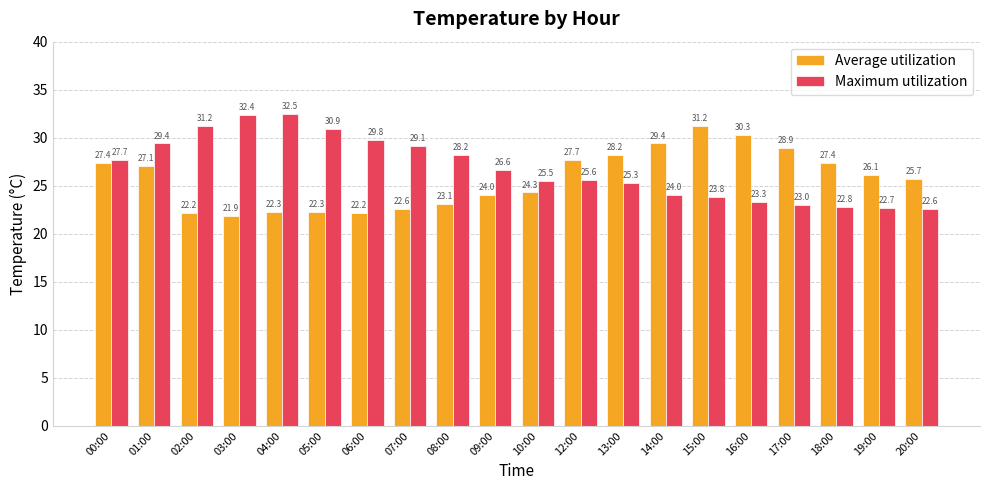

What are all the series names shown in the legend?

Average utilization, Maximum utilization